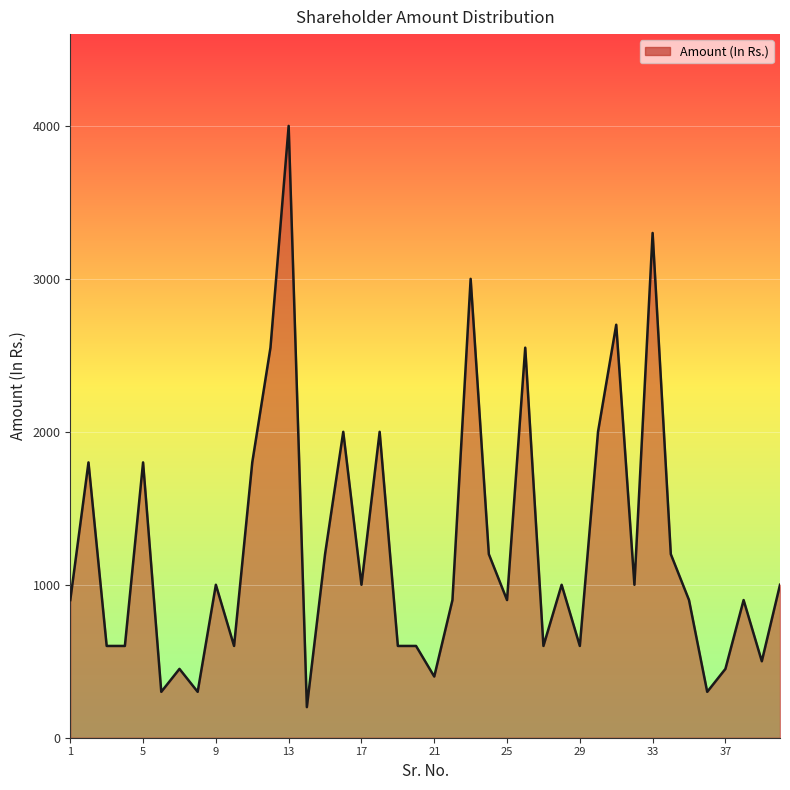

What is the maximum value shown in the chart?

4000